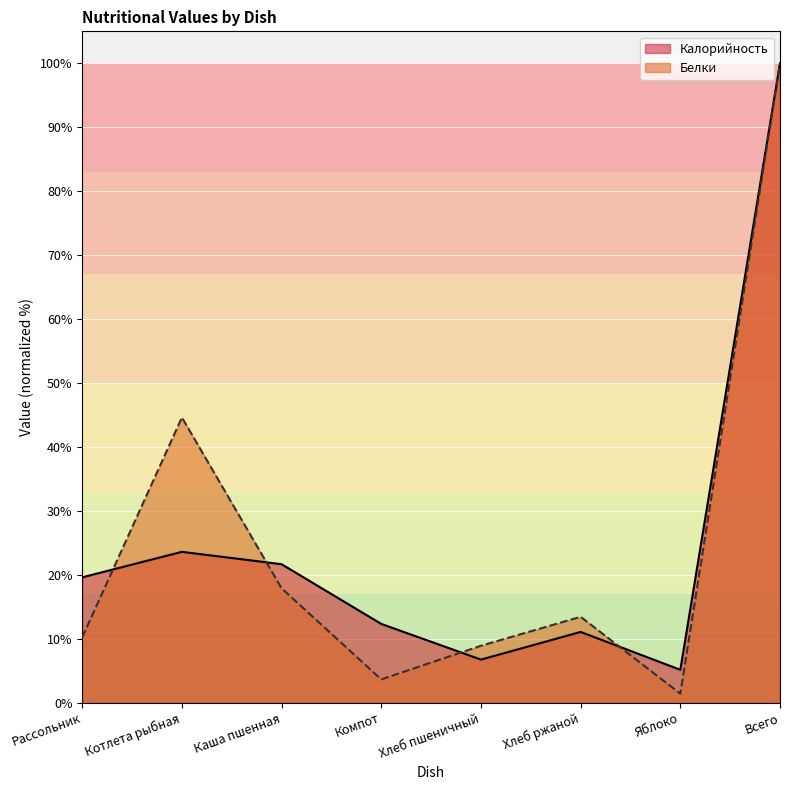

What is the maximum value for Белки?

100.0